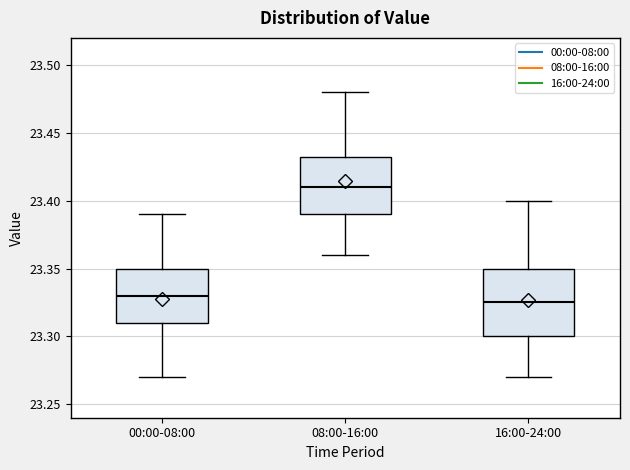

Reading left to right, transcribe this box plot: for each box, give where its median line is, the range the box spans, and where its two whiskers end, as read against the y-axis. The values are not printed on the chart, so give them approximately, as read against the axis.

00:00-08:00: median 23.330, box 23.310 to 23.350, whiskers 23.270 to 23.390
08:00-16:00: median 23.410, box 23.390 to 23.435, whiskers 23.360 to 23.480
16:00-24:00: median 23.325, box 23.300 to 23.350, whiskers 23.270 to 23.400